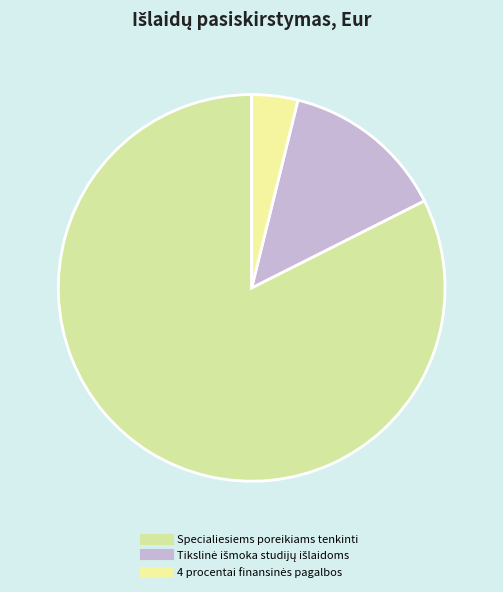

Count the number of slices in the pie.

3